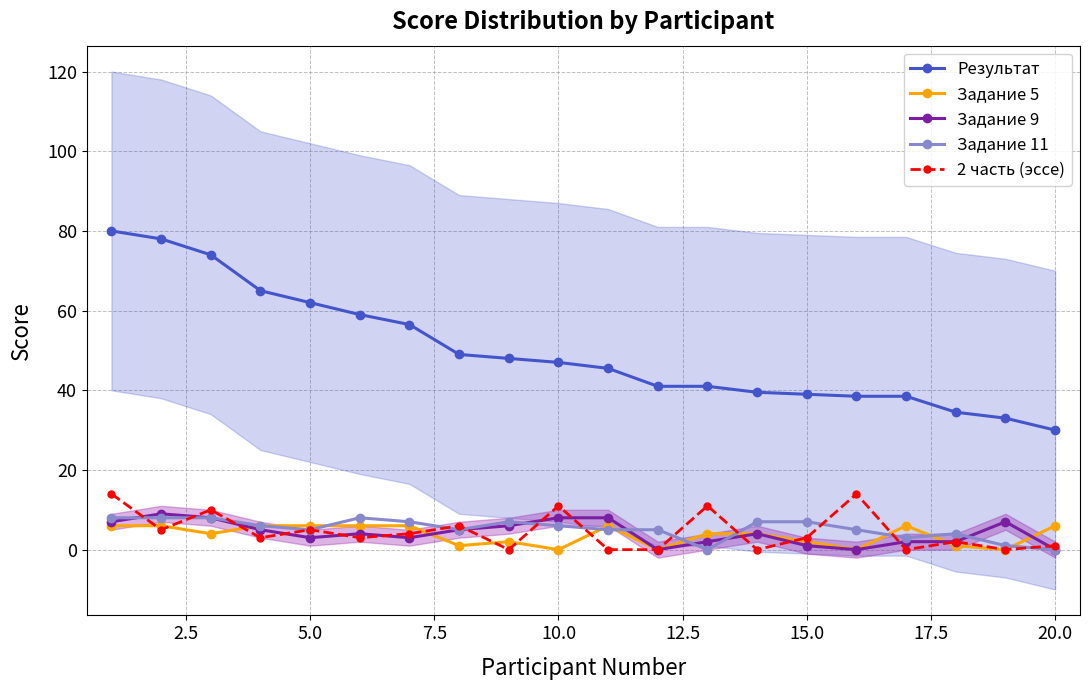

How many data points in Задание 11 are above 6?

8